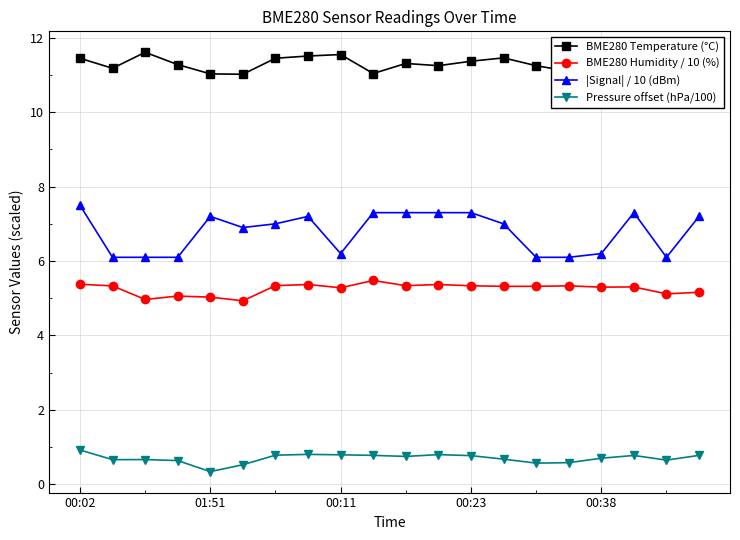

What is the greatest value displayed?

11.6